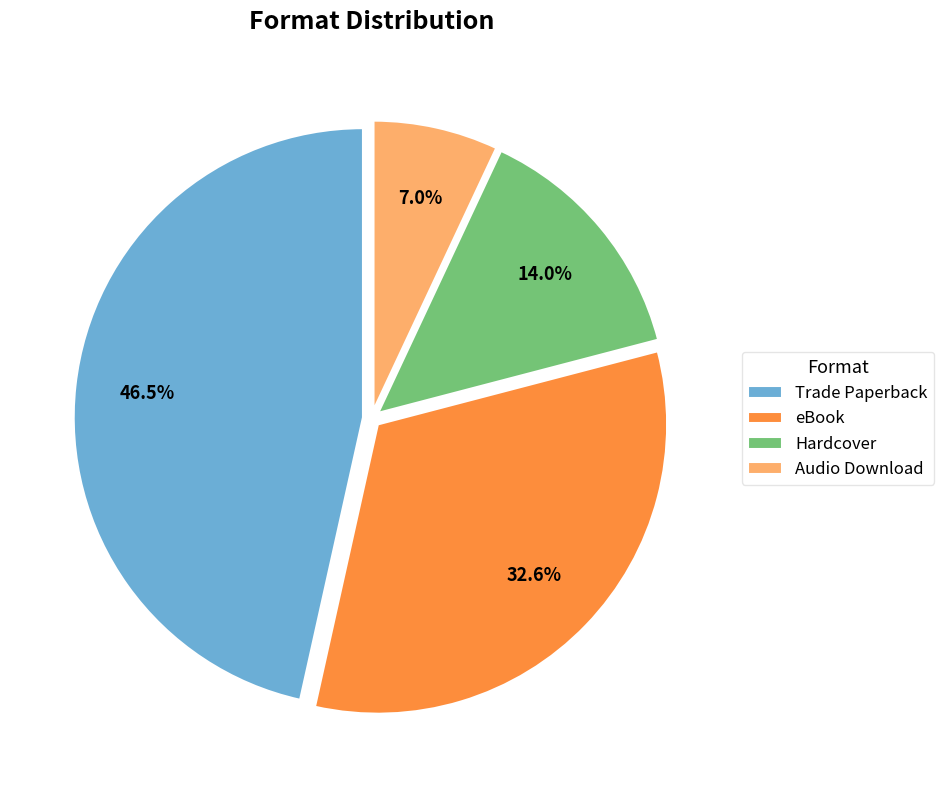

What portion of the pie excludes Audio Download?

93.0%